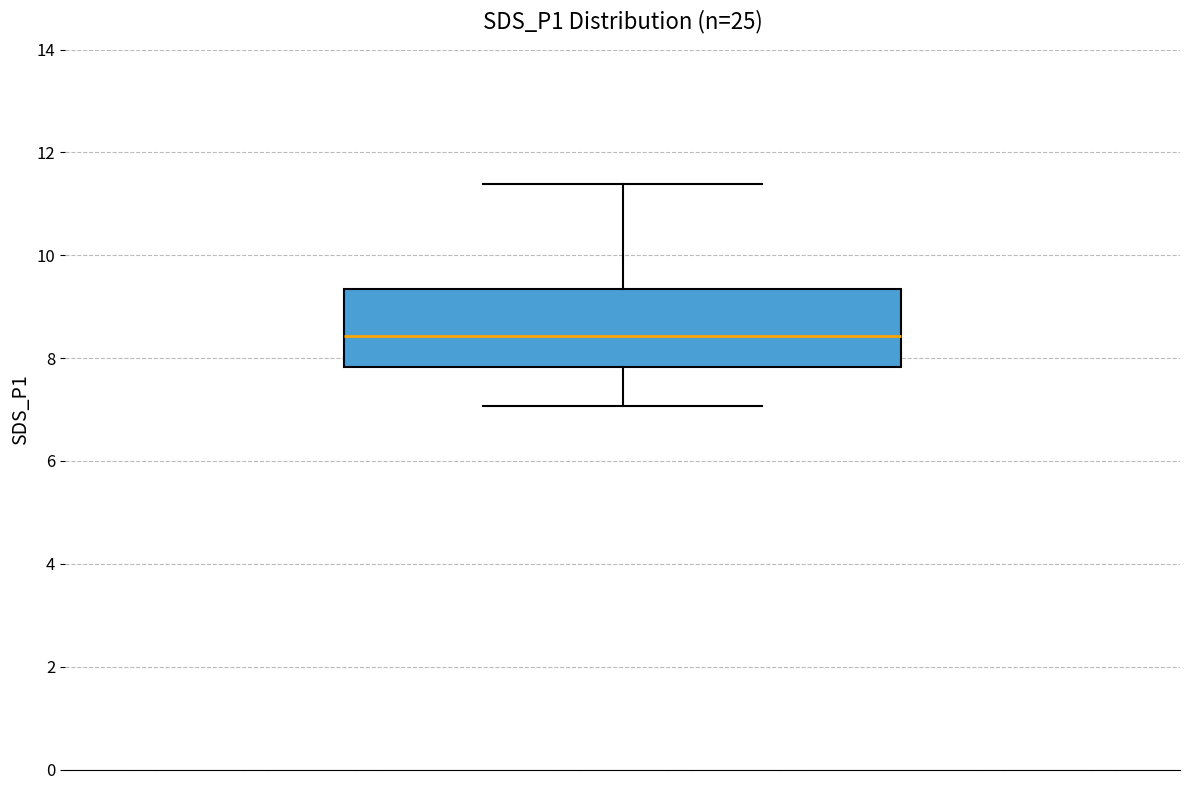

Where does the median line of the box sit on the y-axis? The values are not printed on the chart, so give them approximately, as read against the axis.

8.4